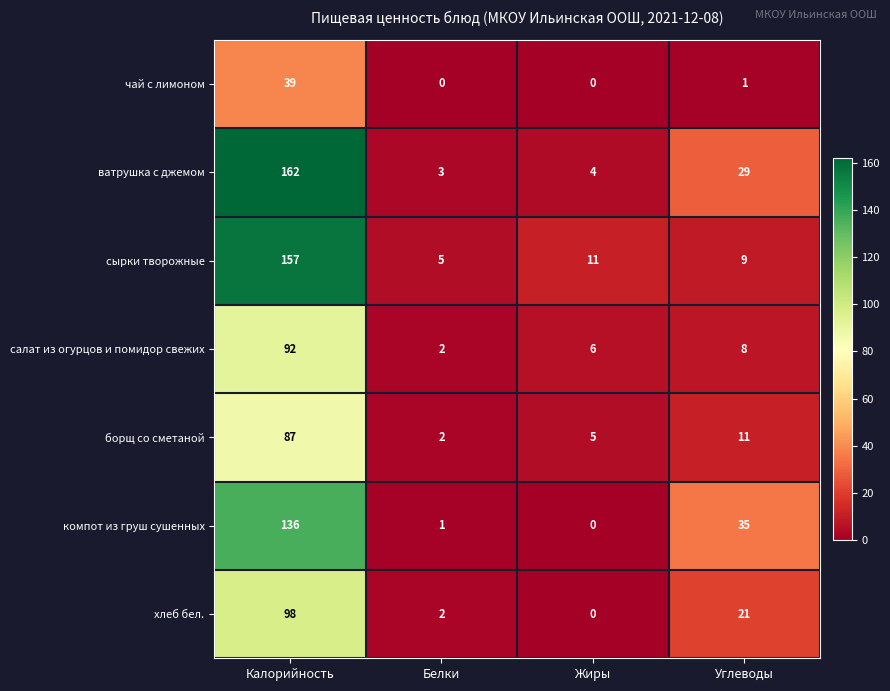

At which category does the chart reach its peak across all series?

Калорийность